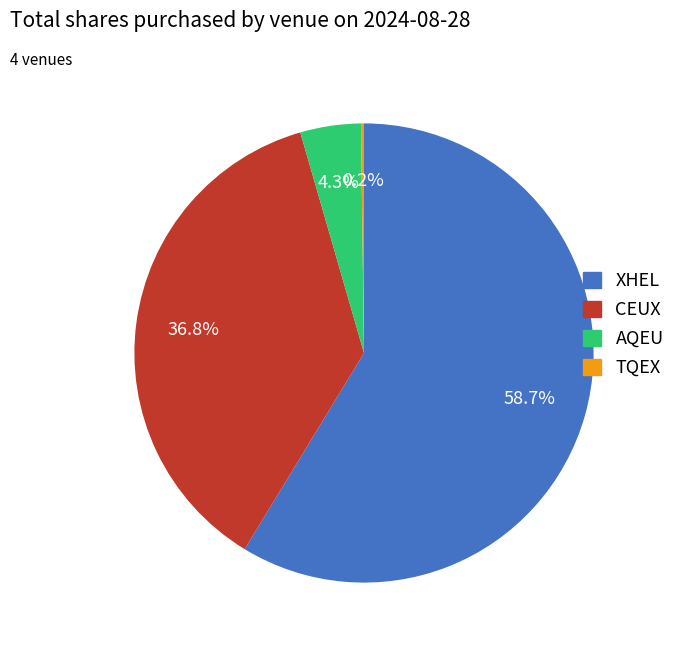

What percentage is the XHEL slice, to the nearest percent?

59%